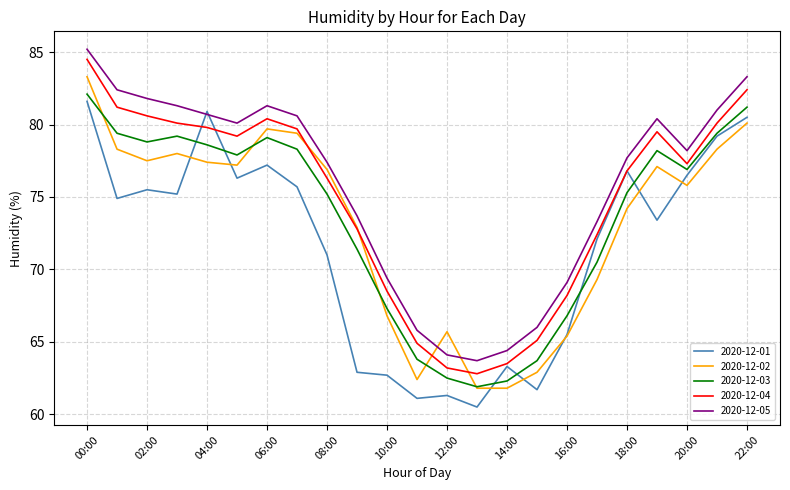

What is the highest value of the 2020-12-05 series?

85.2